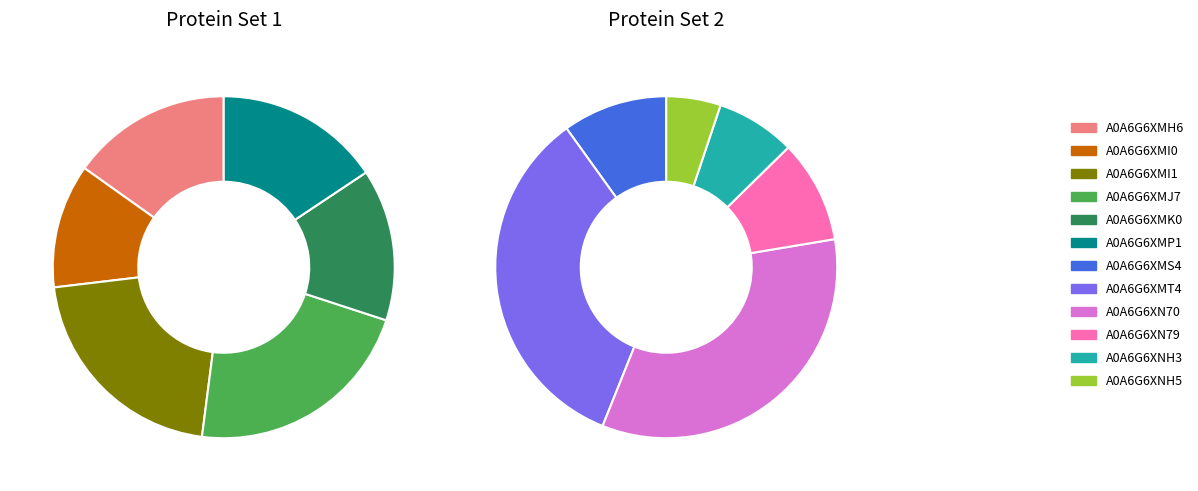

Which slice is the largest?

A0A6G6XMT4